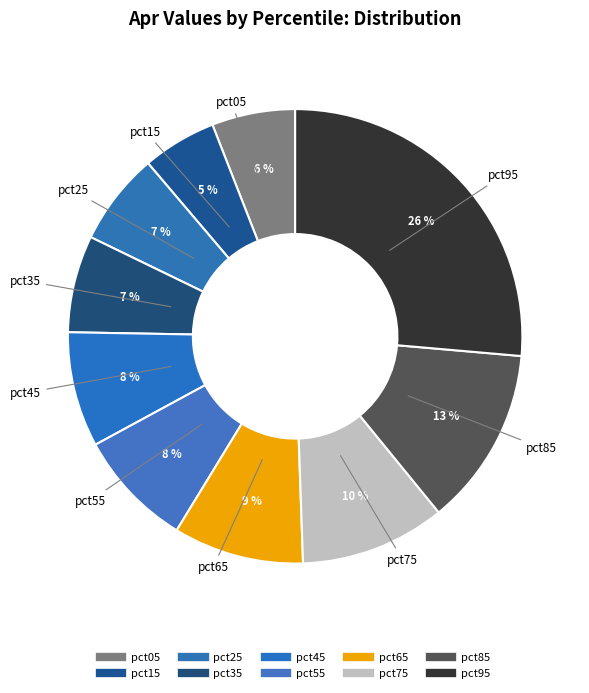

Count the number of slices in the pie.

10